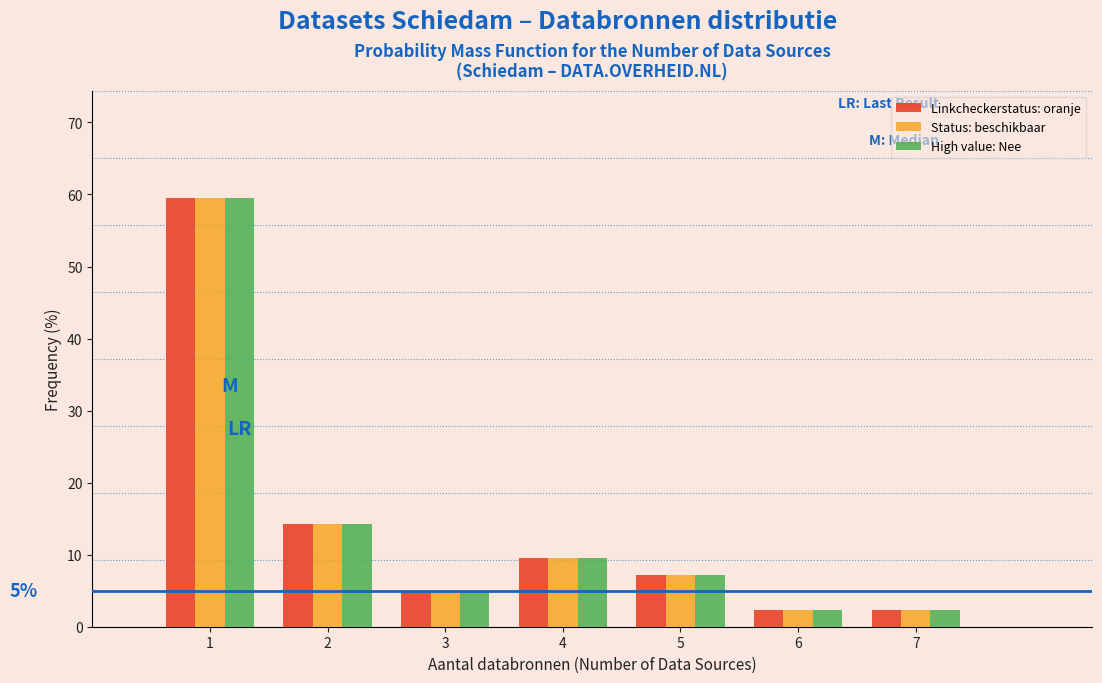

Reading left to right, extract all data points from this chart.

Linkcheckerstatus: oranje: 1=59.5	2=14.3	3=4.8	4=9.5	5=7.1	6=2.4	7=2.4
Status: beschikbaar: 1=59.5	2=14.3	3=4.8	4=9.5	5=7.1	6=2.4	7=2.4
High value: Nee: 1=59.5	2=14.3	3=4.8	4=9.5	5=7.1	6=2.4	7=2.4